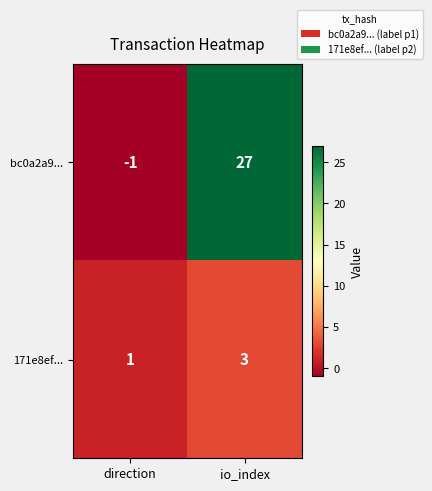

Where is bc0a2a9... nearest to the value 13?

direction